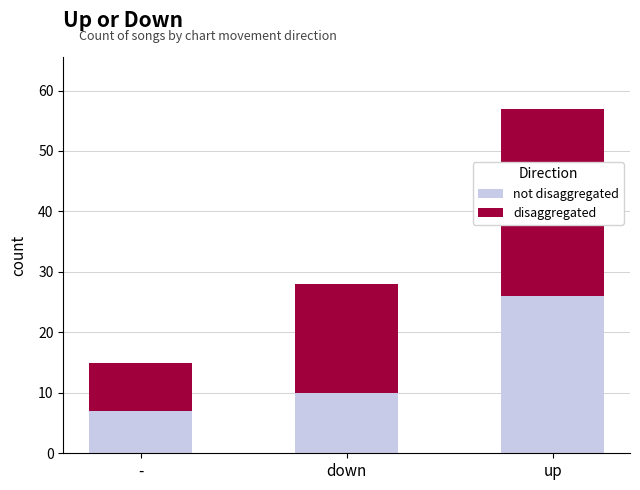

At which category is the sum across all series the highest?

up